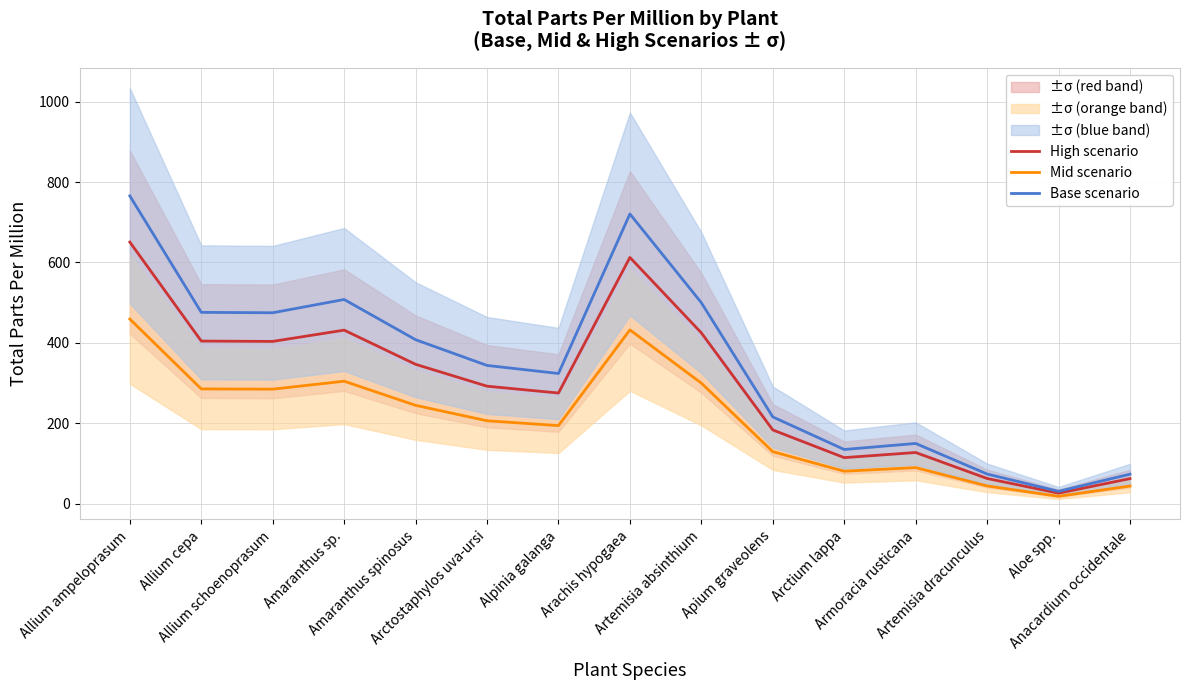

The Base scenario series shows 200.0 at Amaranthus sp.. True or false?

False